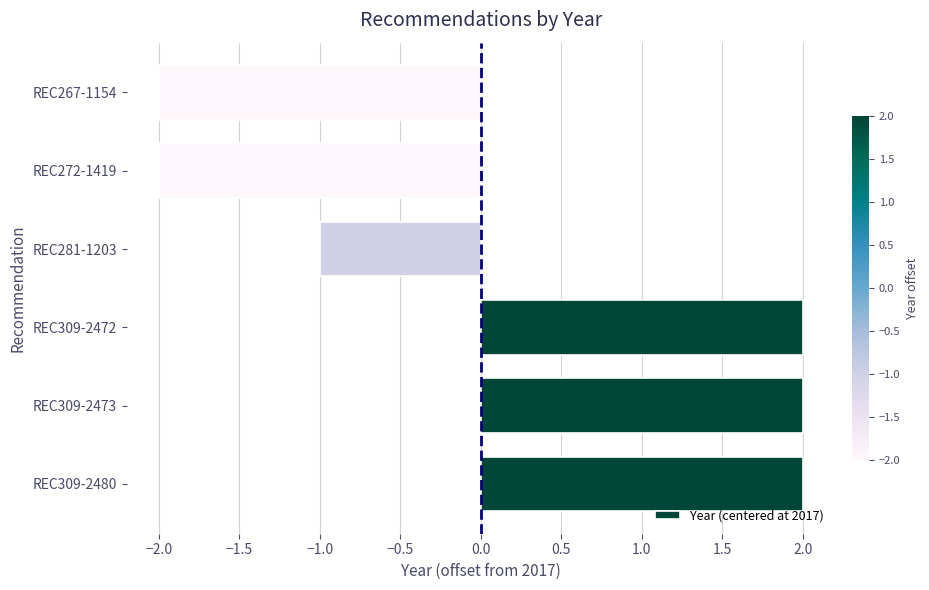

What is the change in value from REC309-2473 to REC281-1203?

-3